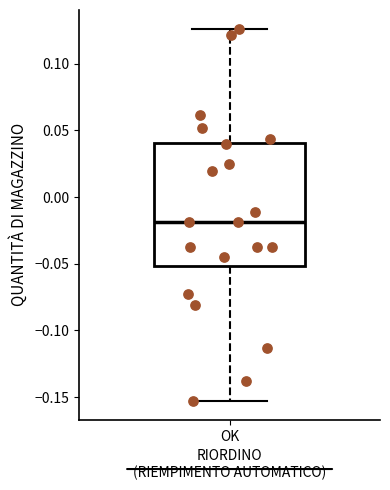

Read this box plot against the y-axis: the position of the median line, the range covered by the box, and the ends of both whiskers. The values are not printed on the chart, so give them approximately, as read against the axis.

median -0.020, box -0.050 to 0.040, whiskers -0.155 to 0.125